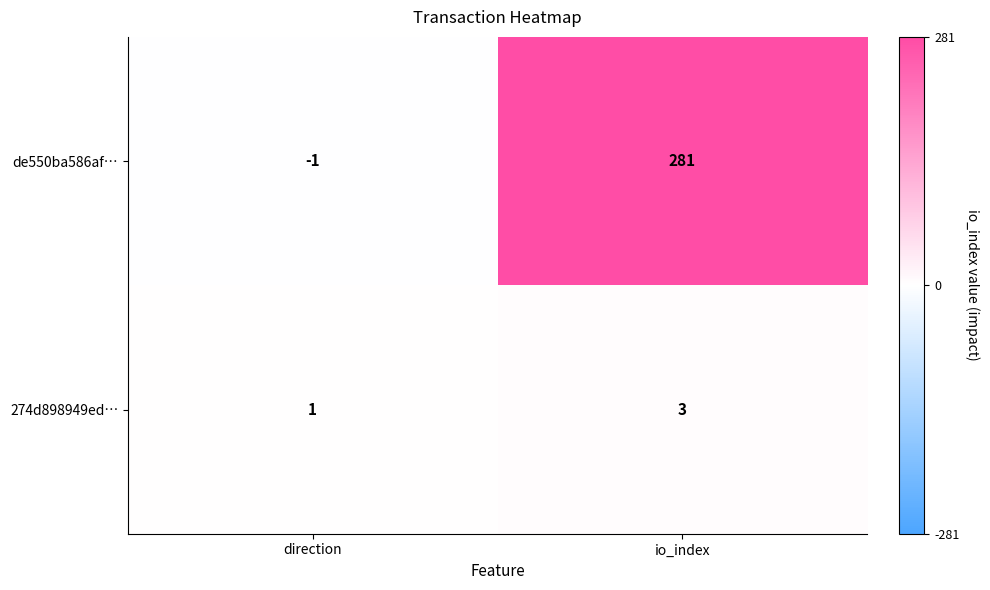

Which series has the widest spread of values?

de550ba586af…